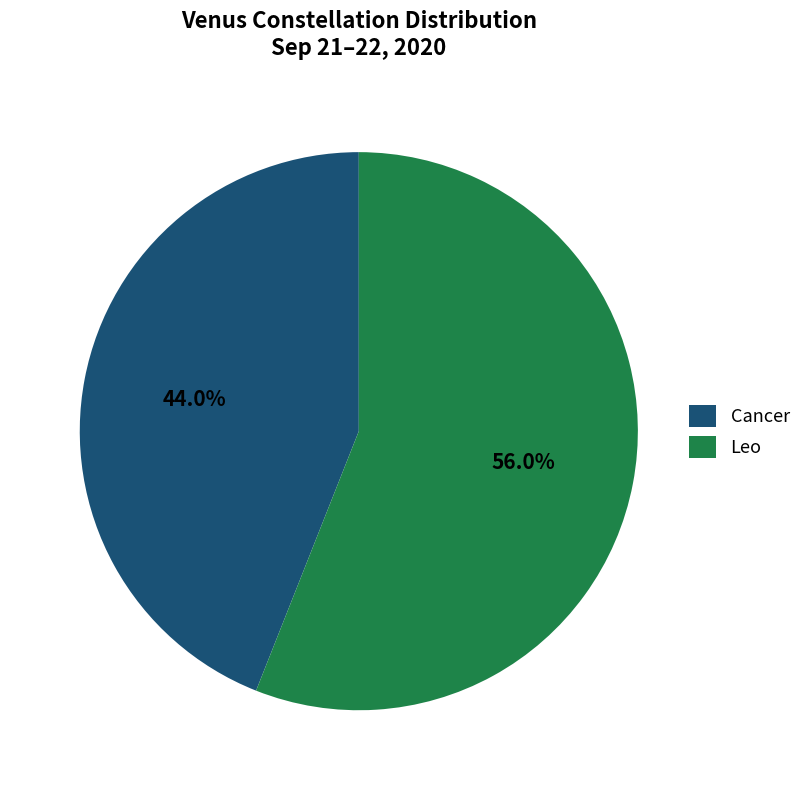

True or false: Cancer accounts for 44% of the total.

True